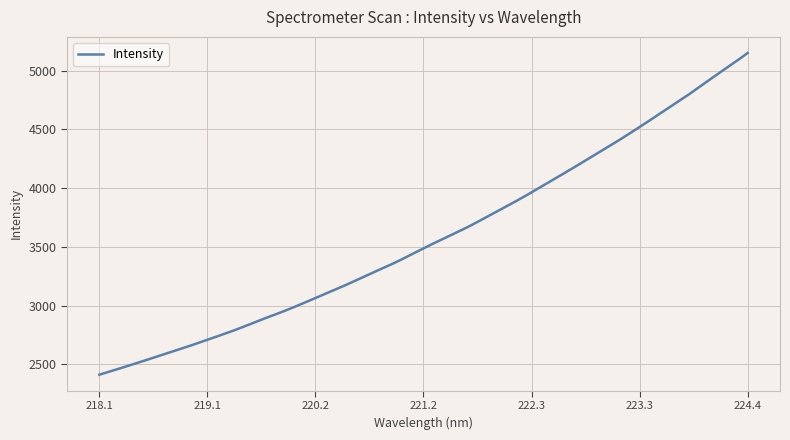

What is the greatest value displayed?

5149.4